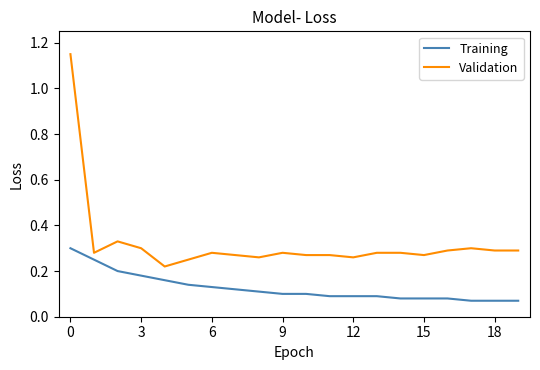

Which series has the widest spread of values?

Validation